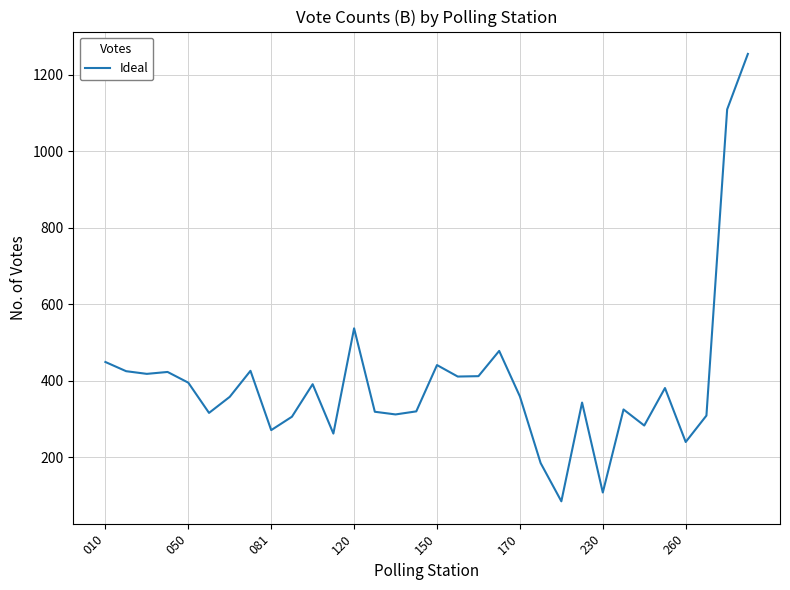

What is the greatest value displayed?

1254